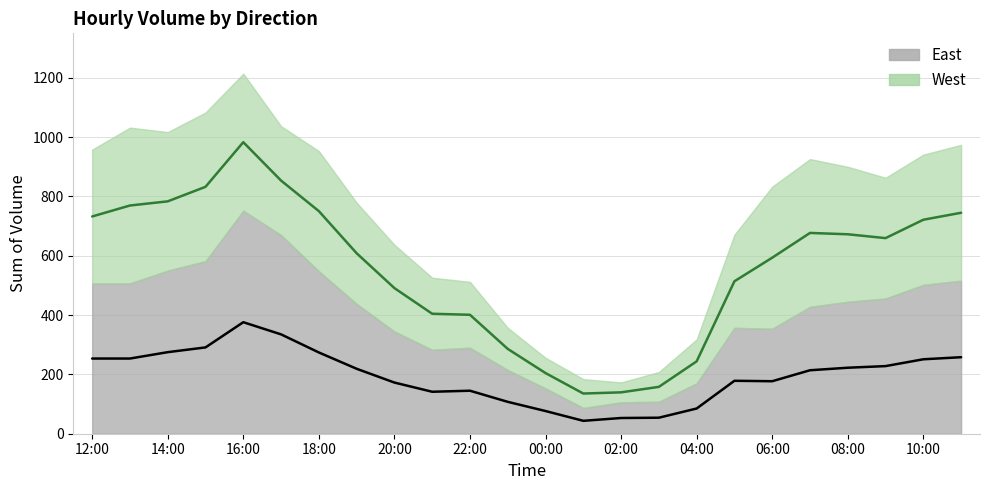

Count the number of categories in the chart.

24